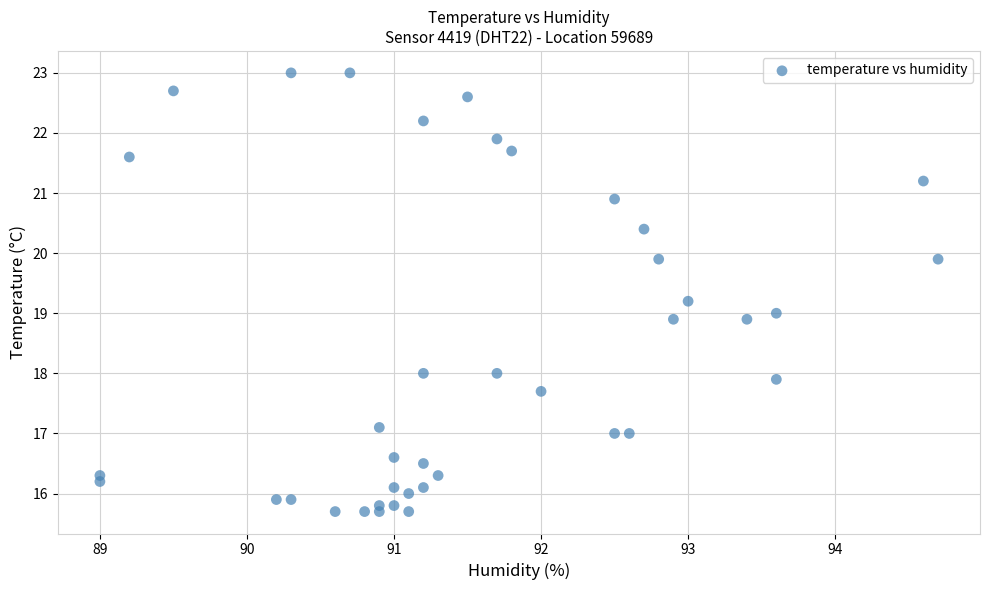

What is the range of Y values (max minus min)?

7.3